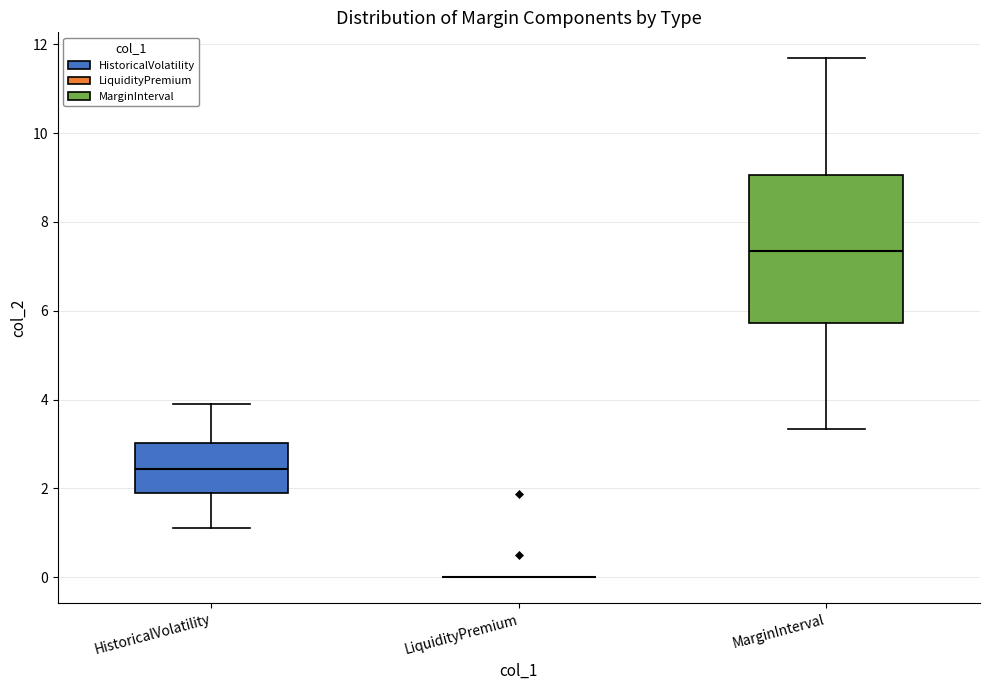

Comparing the boxes themselves (not the whiskers), which one is the tallest?

MarginInterval